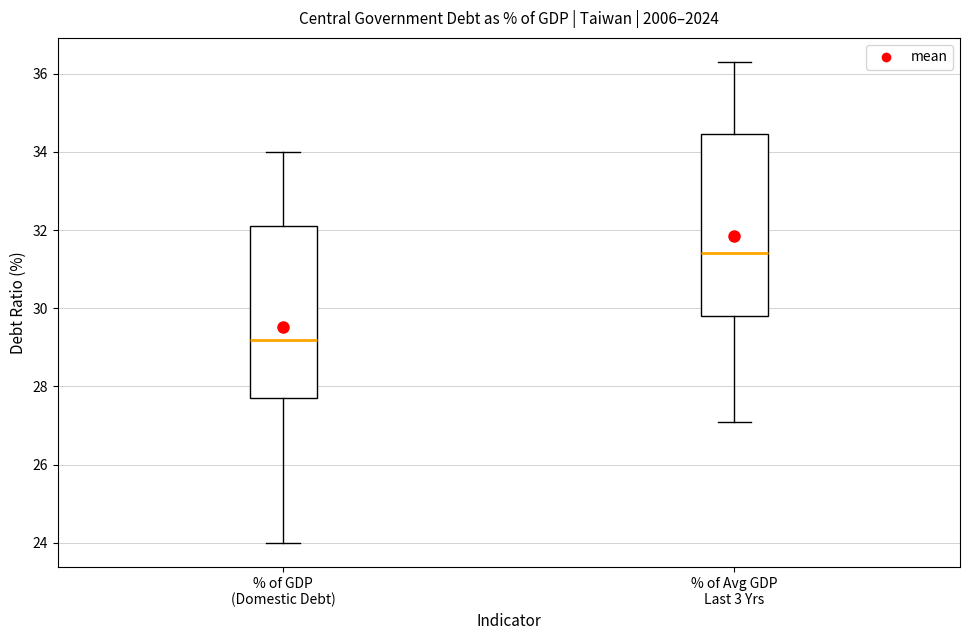

Reading left to right, read every box against the y-axis: the position of its median line, the range the box covers, and the ends of its whiskers. The values are not printed on the chart, so give them approximately, as read against the axis.

% of GDP (Domestic Debt): median 29.2, box 27.8 to 32.2, whiskers 24.0 to 34.0
% of Avg GDP Last 3 Yrs: median 31.4, box 29.8 to 34.4, whiskers 27.2 to 36.4